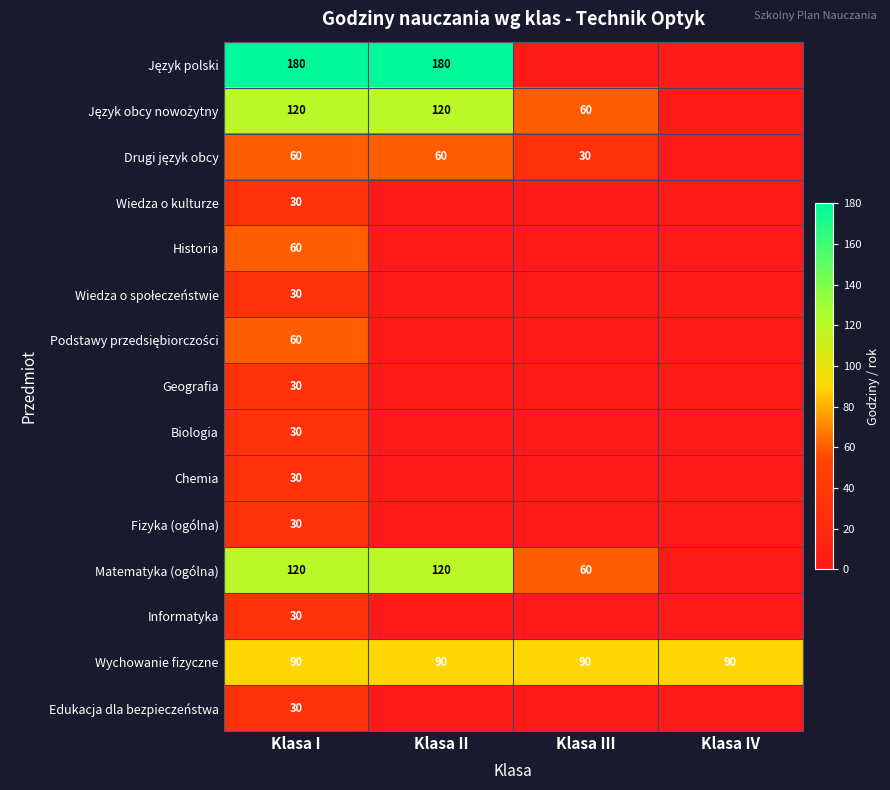

What is the difference between the highest and lowest values at Klasa I?

150